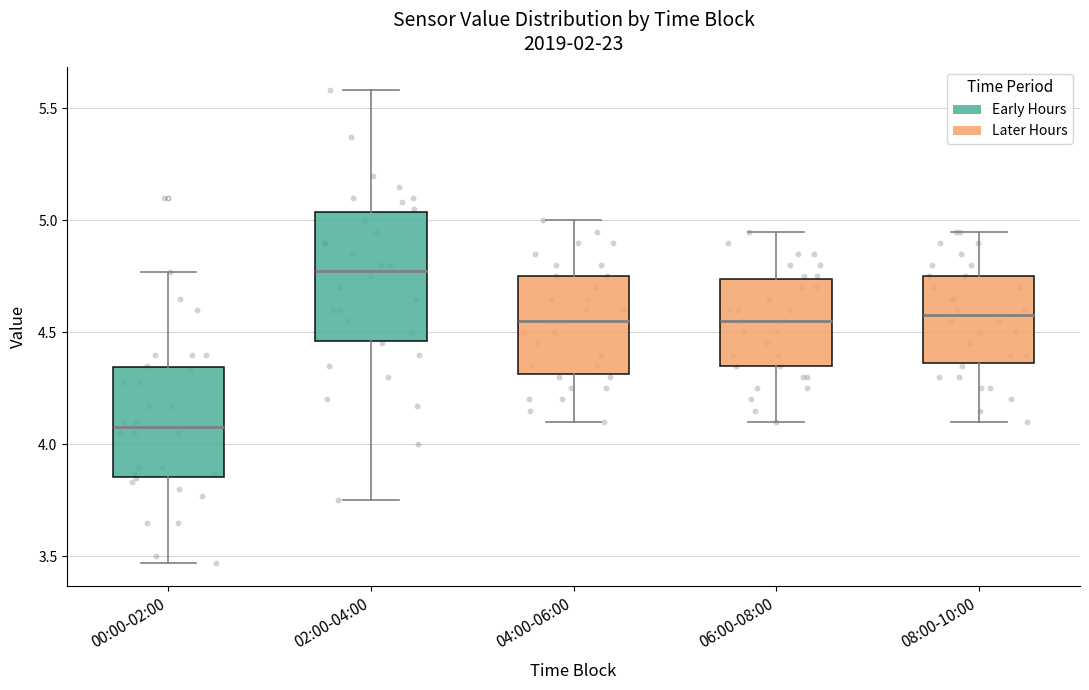

Comparing the boxes themselves (not the whiskers), which one is the tallest?

02:00-04:00